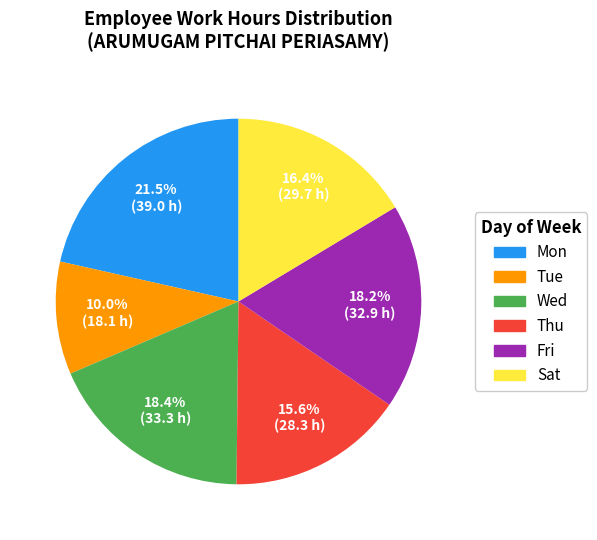

Count the number of slices in the pie.

6